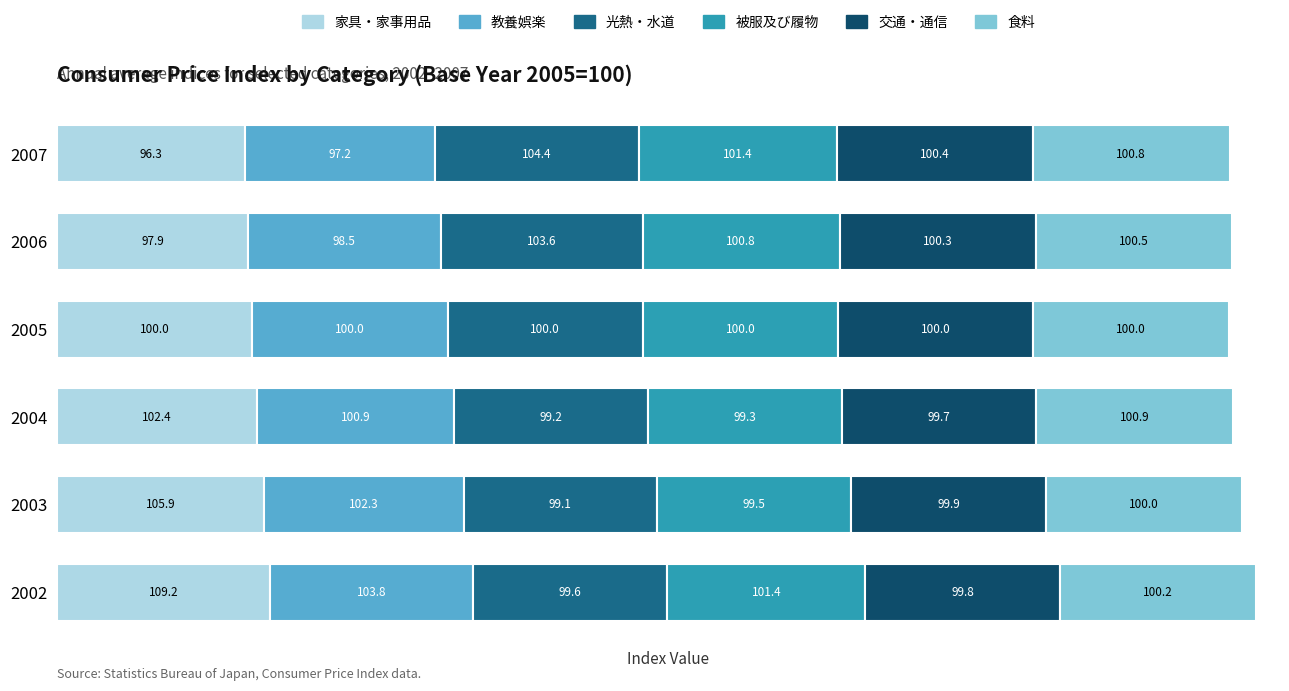

What is the lowest value of the 家具・家事用品 series?

96.3